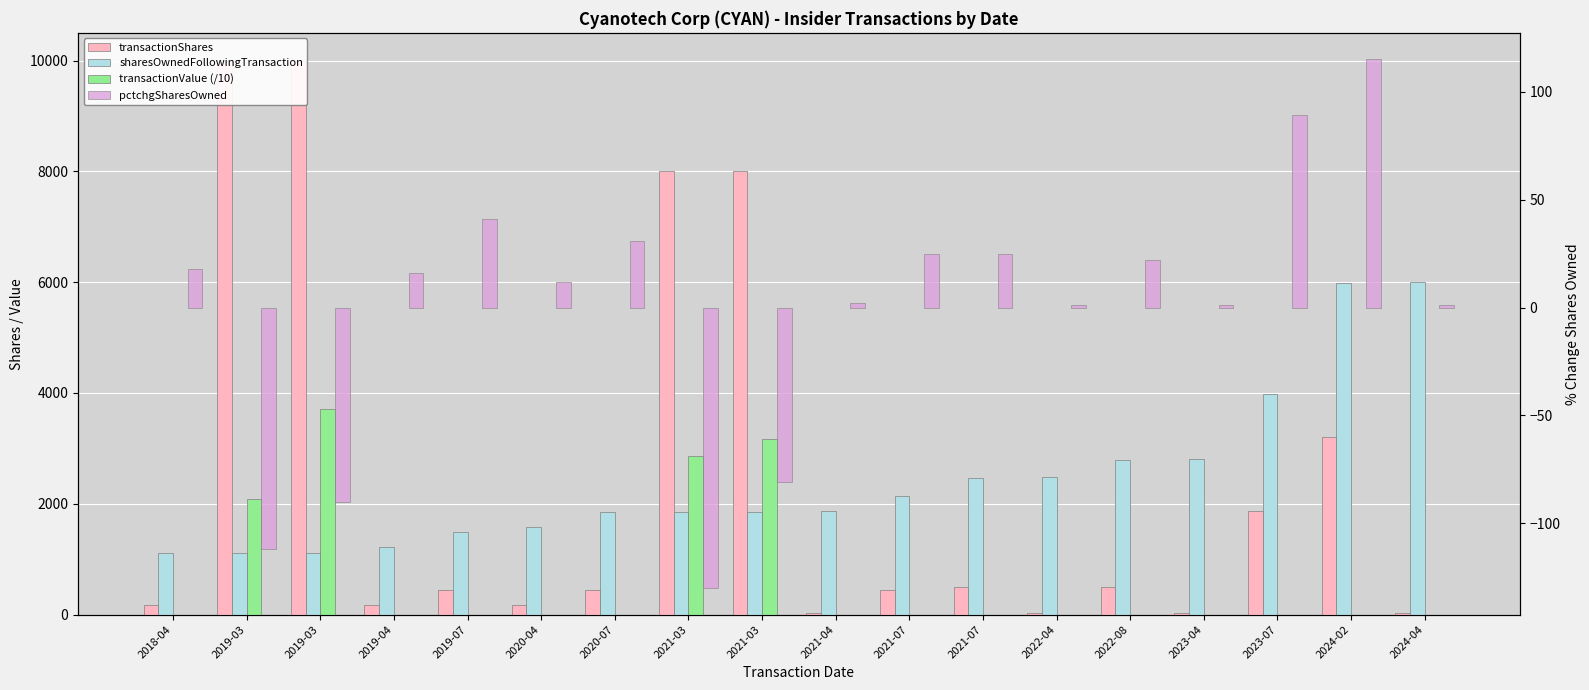

Between 2021-04 and 2023-07, which series saw the biggest shift?

sharesOwnedFollowingTransaction